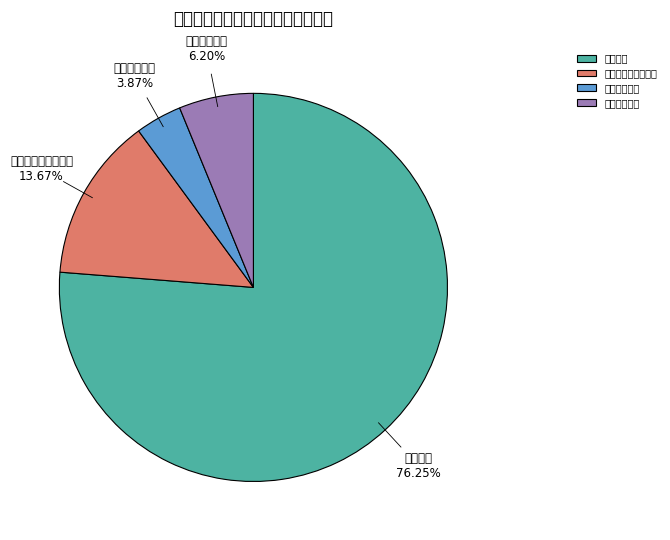

Does any single category account for the majority?

Yes